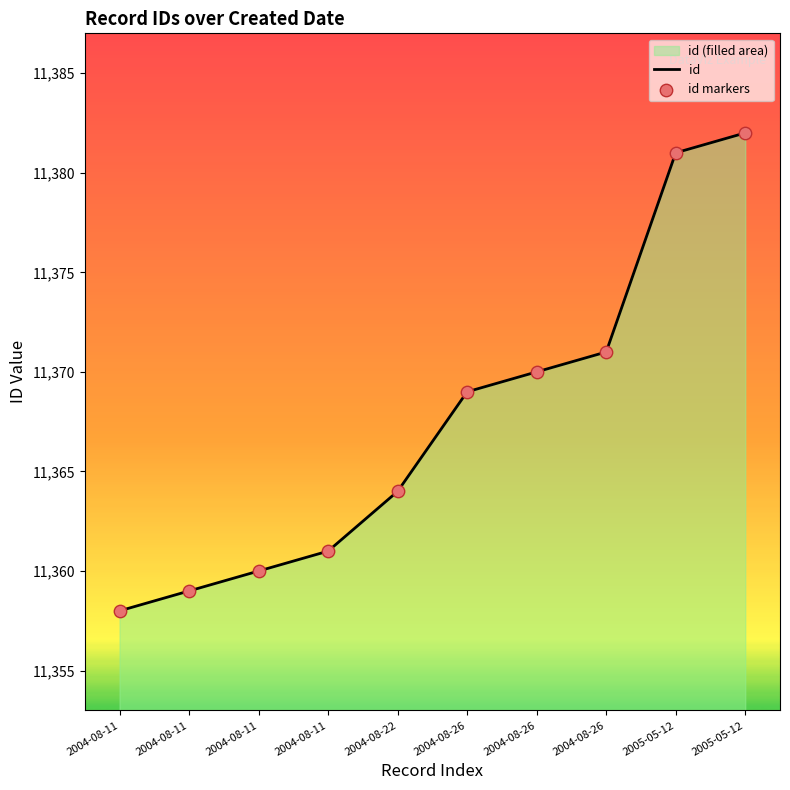

How many lines are shown in the chart?

1